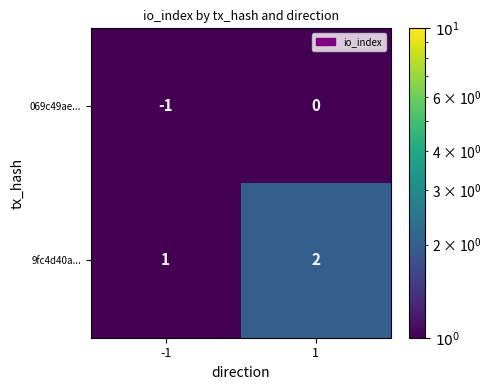

Which series has the largest total across all categories?

9fc4d40a...